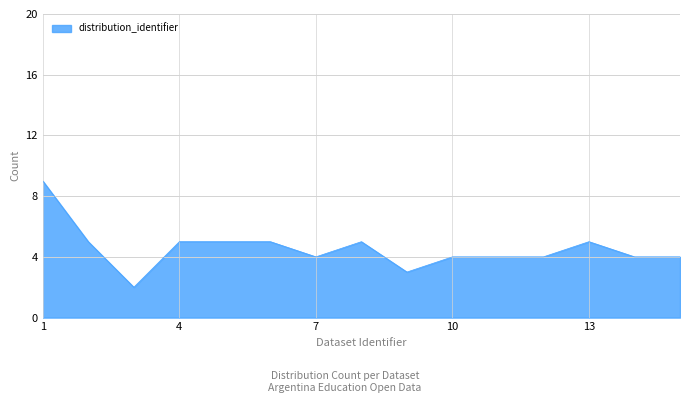

How many lines are shown in the chart?

1